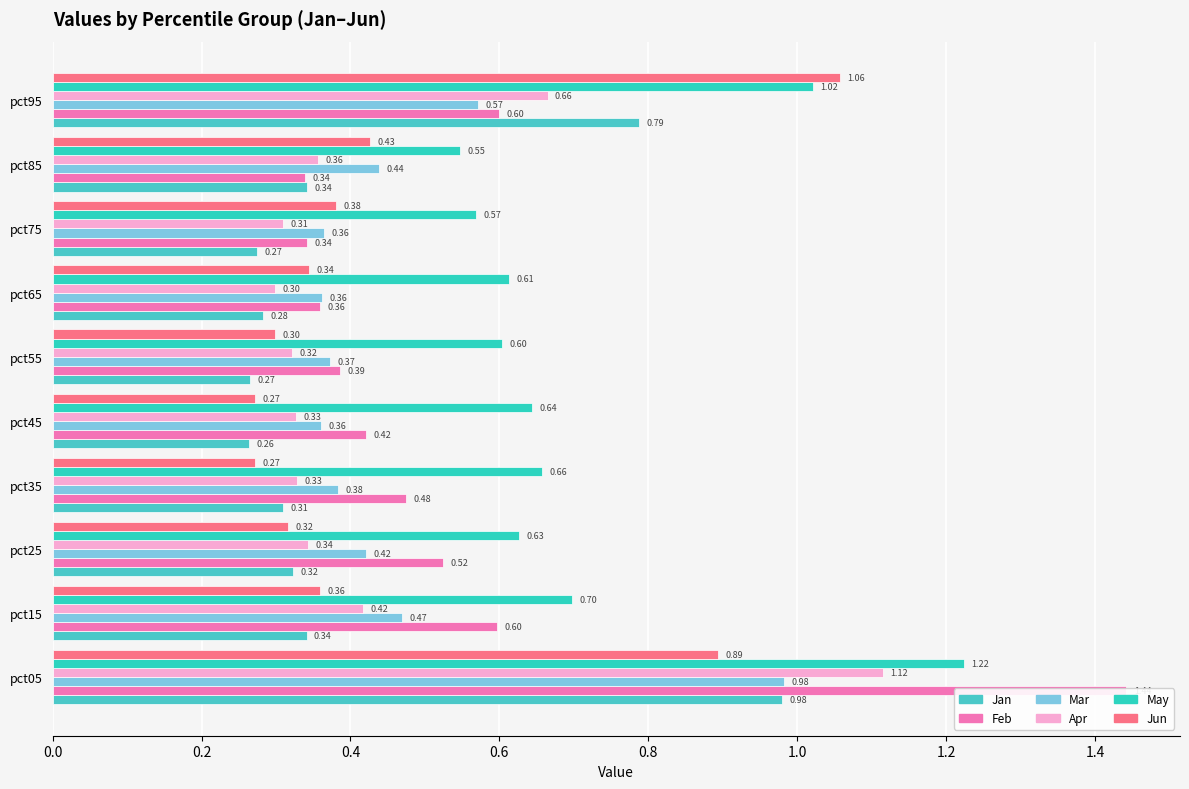

What are all the series names shown in the legend?

Jan, Feb, Mar, Apr, May, Jun